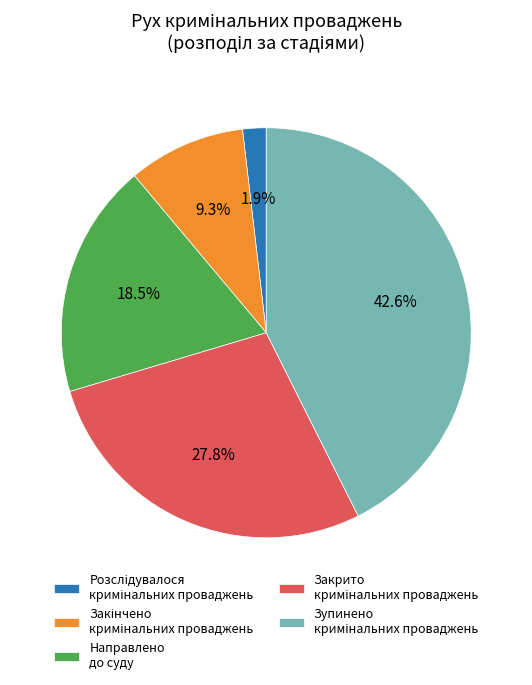

Does any single category account for the majority?

No